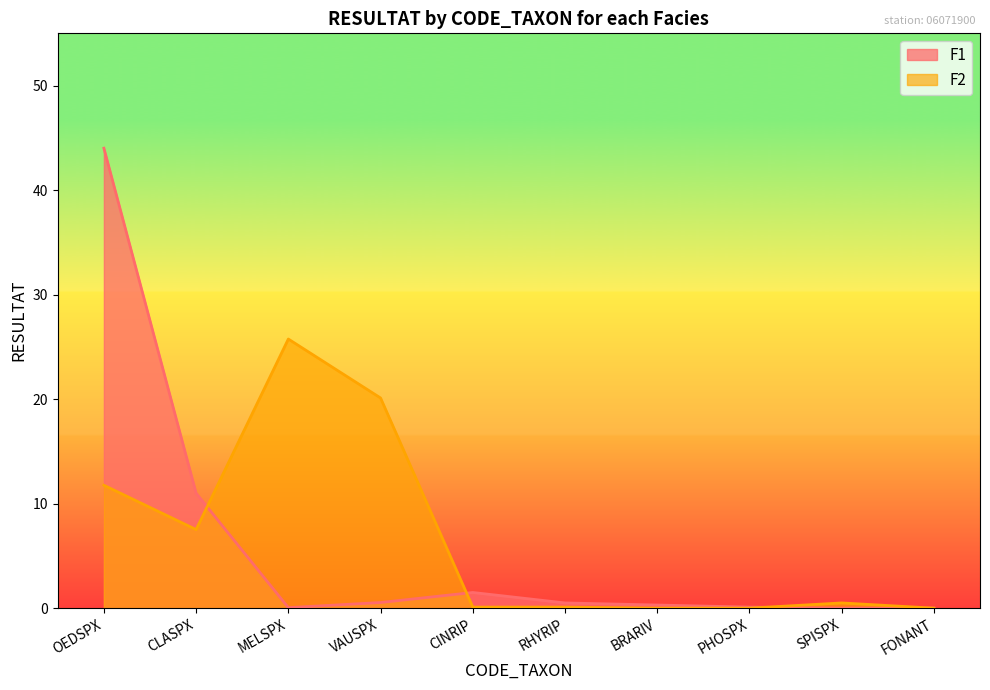

How many lines are shown in the chart?

2